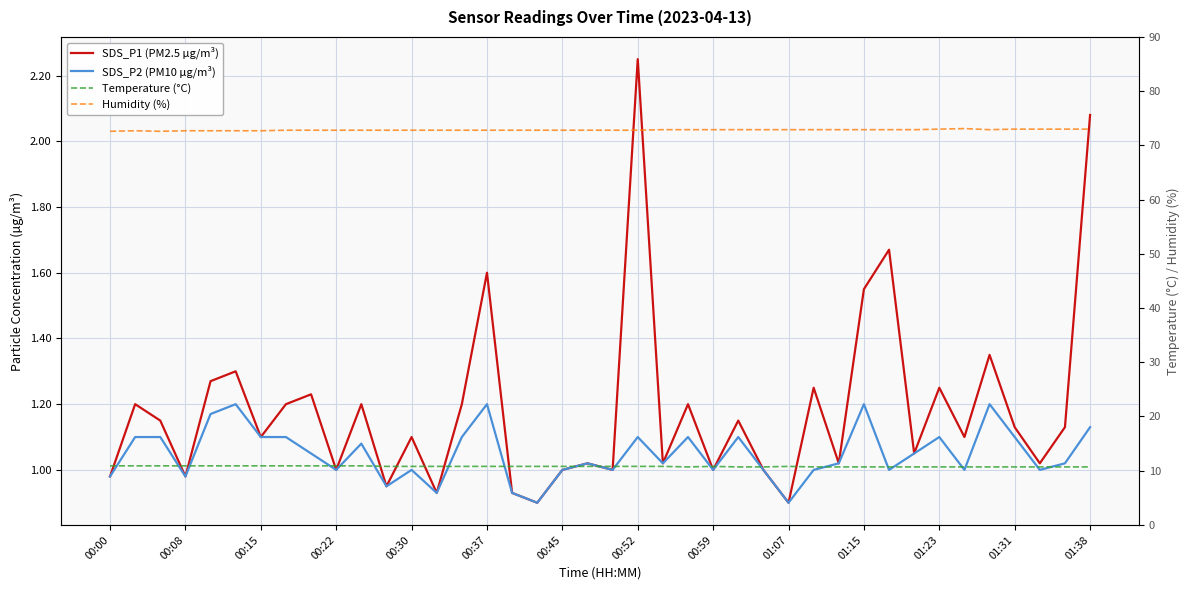

True or false: SDS_P1 (PM2.5 µg/m³) and SDS_P2 (PM10 µg/m³) cross at least once.

False